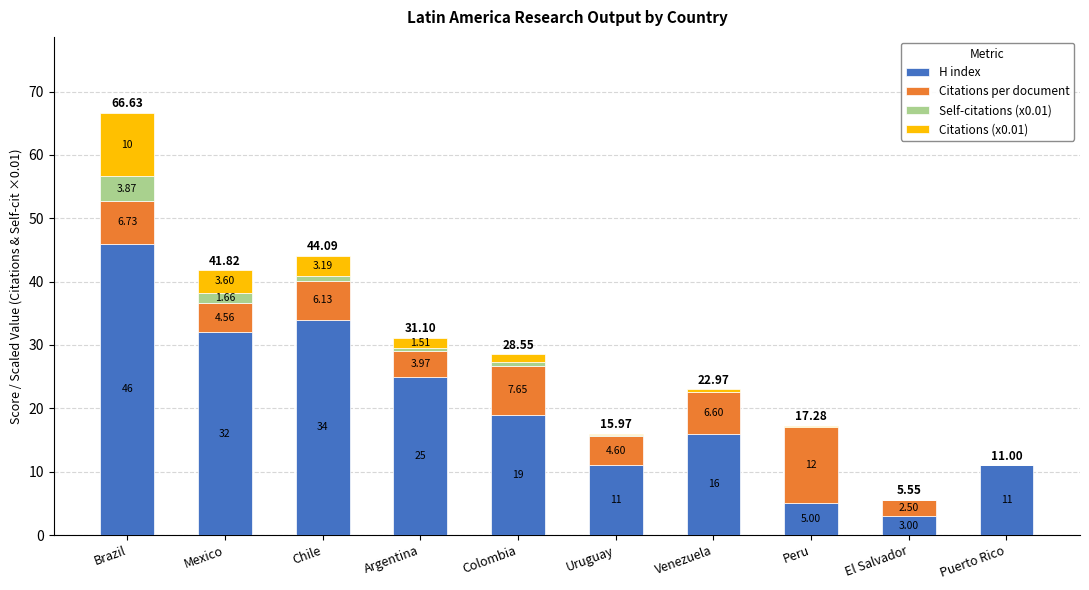

What is the total value across all series at Mexico?

41.8